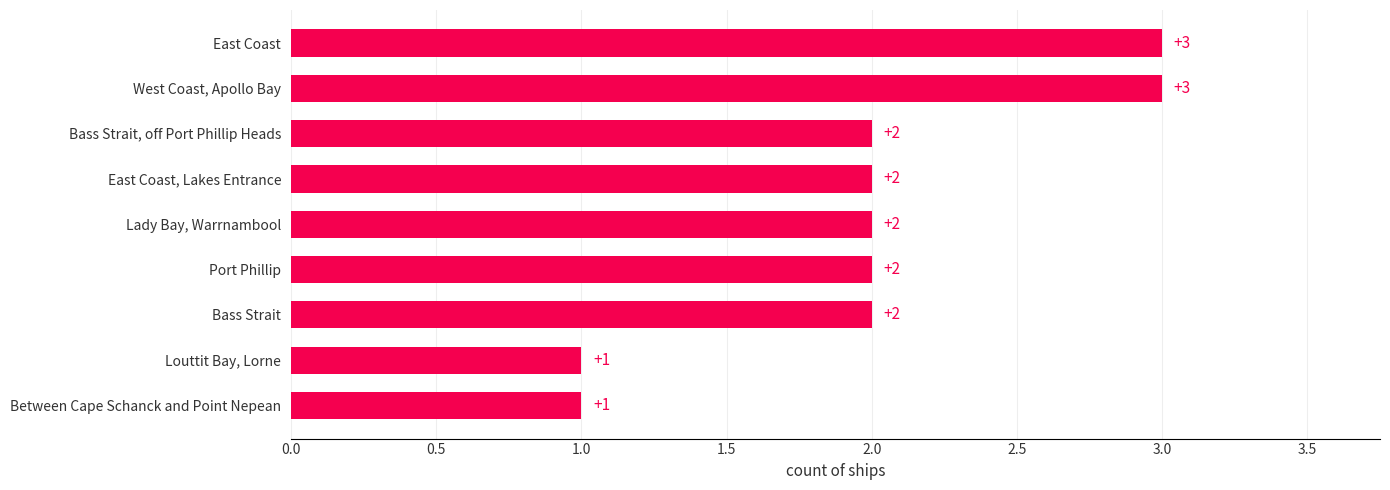

What is the change in value from East Coast, Lakes Entrance to West Coast, Apollo Bay?

+1